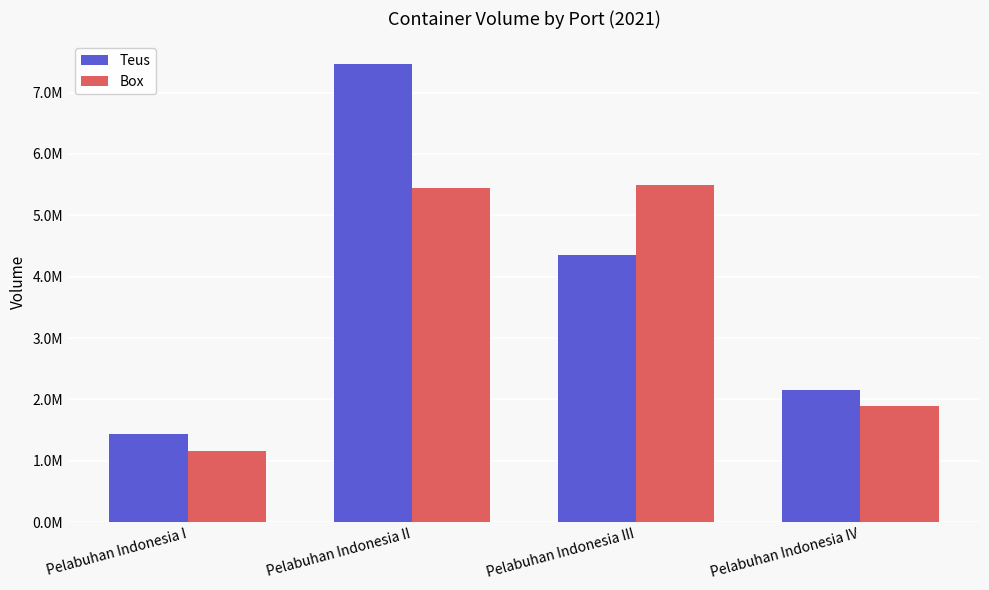

Does the chart contain any negative values?

No